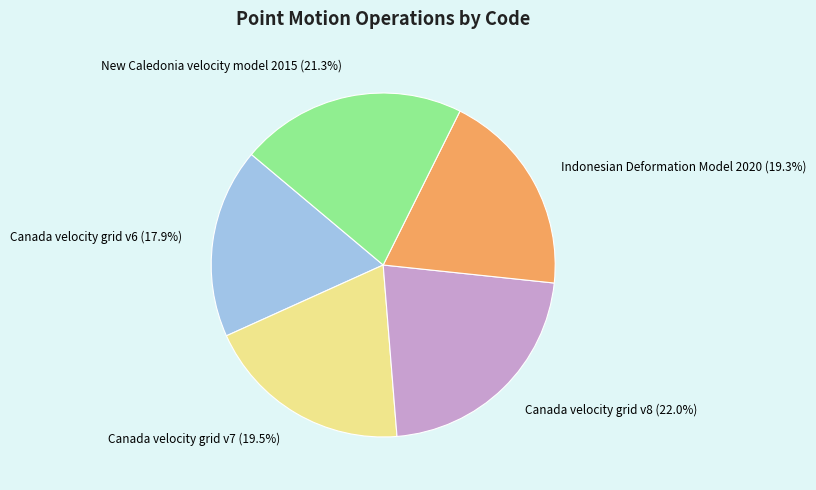

Approximately how many times larger is the value at Canada velocity grid v7 (19.5%) compared to Canada velocity grid v8 (22.0%)?

0.9